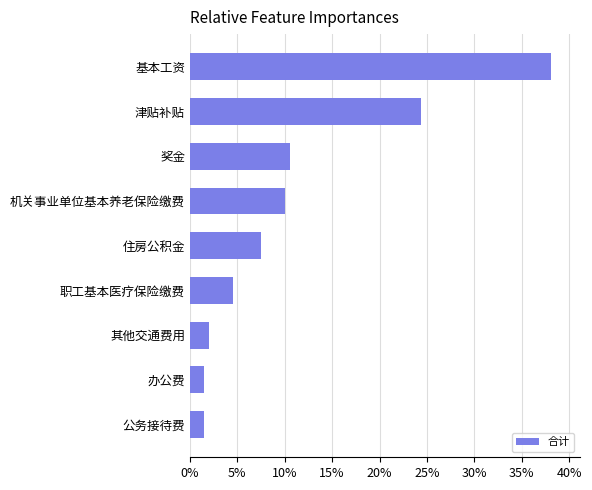

Does the chart contain any negative values?

No